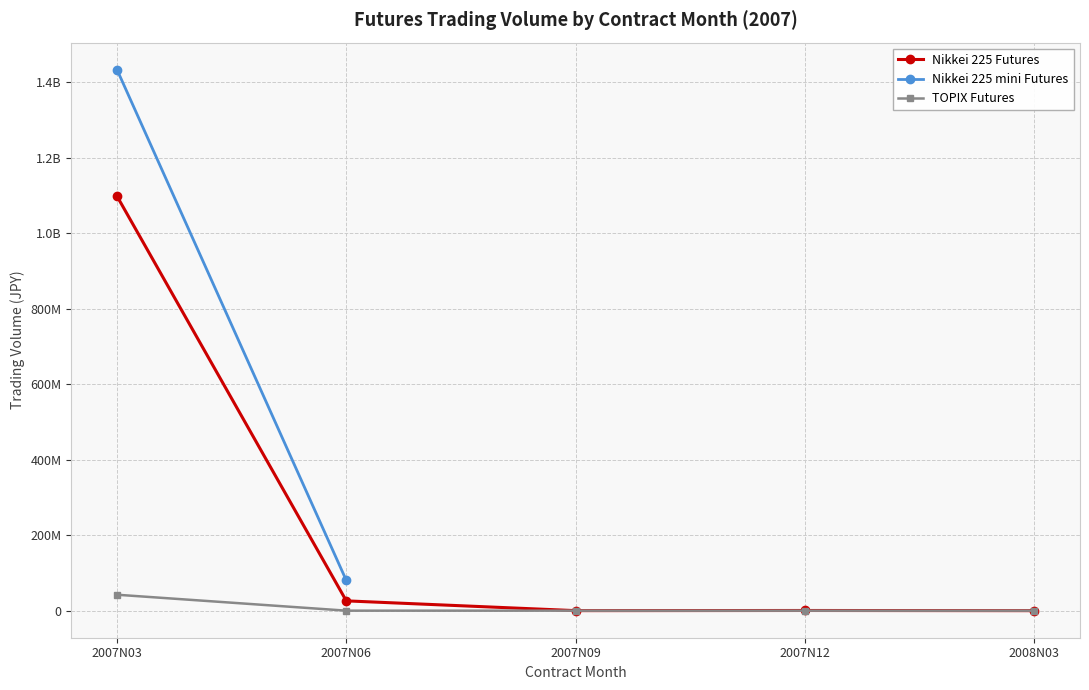

True or false: TOPIX Futures and Nikkei 225 Futures intersect in this chart.

False